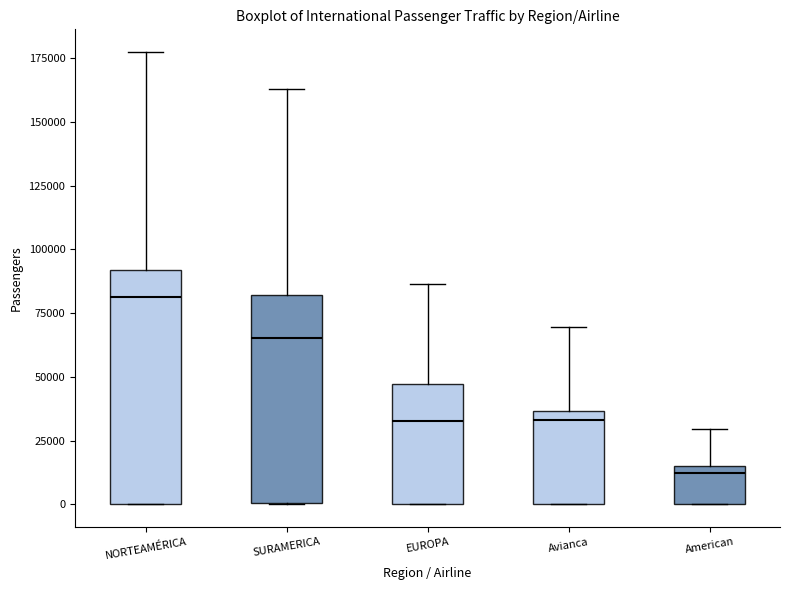

Reading left to right, transcribe this box plot: for each box, give where its median line is, the range the box spans, and where its two whiskers end, as read against the y-axis. The values are not printed on the chart, so give them approximately, as read against the axis.

NORTEAMÉRICA: median 80000, box 0 to 90000, whiskers 0 to 175000
SURAMERICA: median 65000, box 0 to 80000, whiskers 0 to 165000
EUROPA: median 35000, box 0 to 45000, whiskers 0 to 85000
Avianca: median 35000 (just below the box's upper edge), box 0 to 35000, whiskers 0 to 70000
American: median 10000, box 0 to 15000, whiskers 0 to 30000